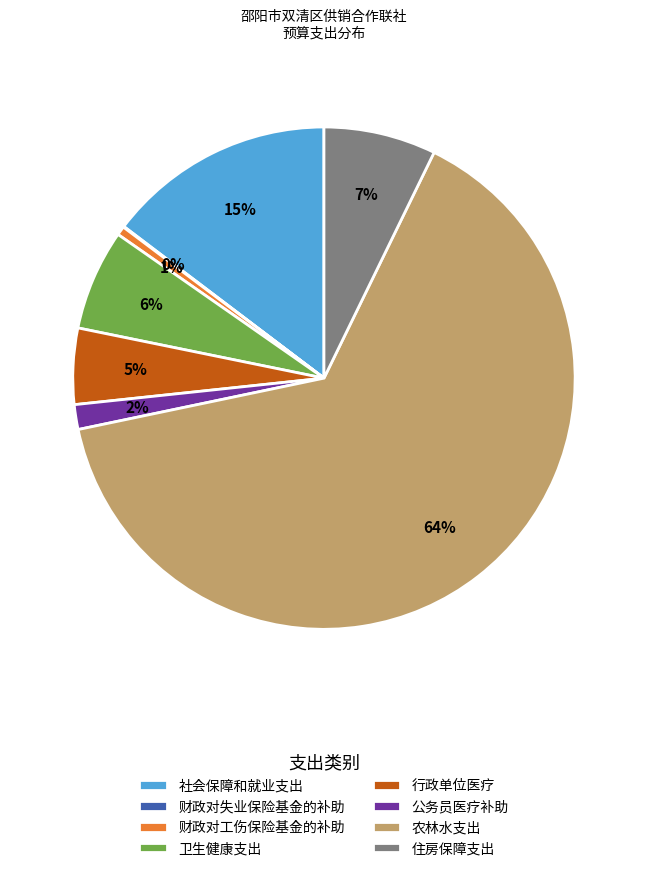

To the nearest percent, what is the difference between the largest and smallest slice percentages?

64%